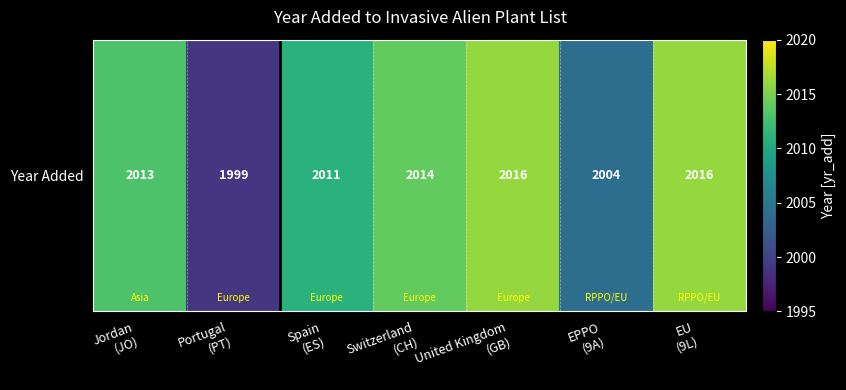

Is it true that the value at Portugal
(PT) is 1136?

False